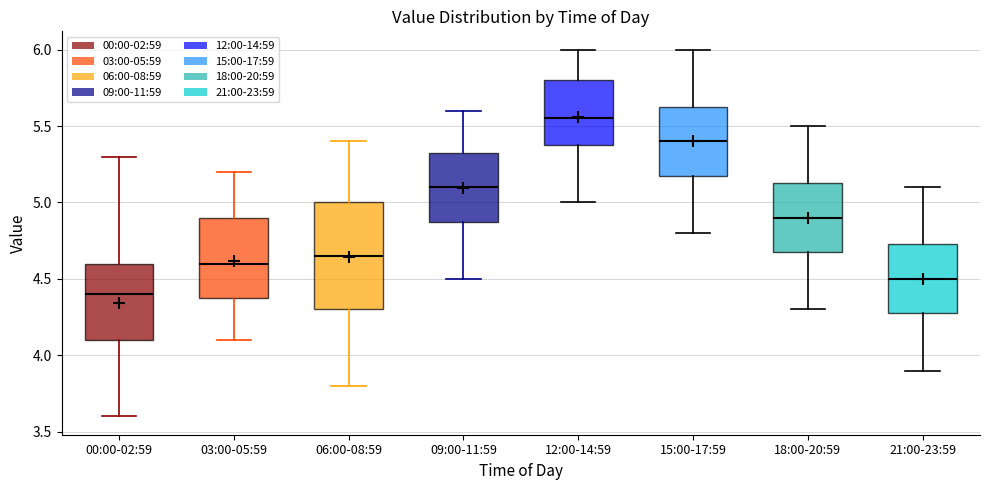

Comparing the boxes themselves (not the whiskers), which one is the tallest?

06:00-08:59